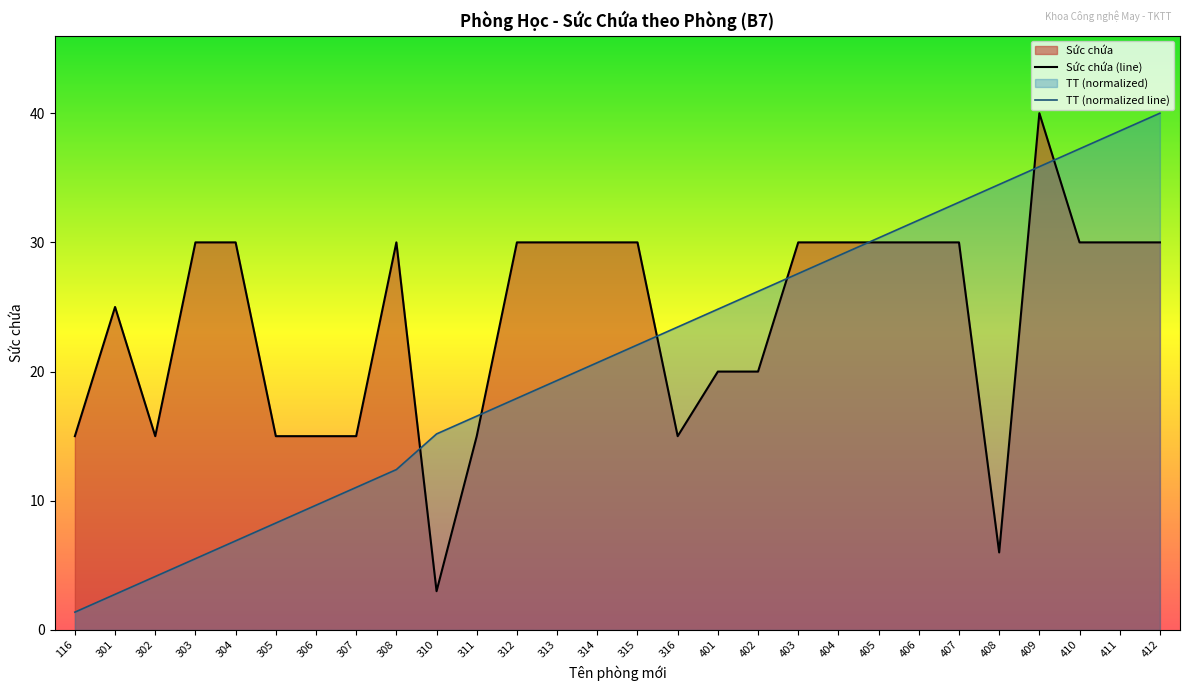

What is the difference between the highest and lowest values at 402?

6.2